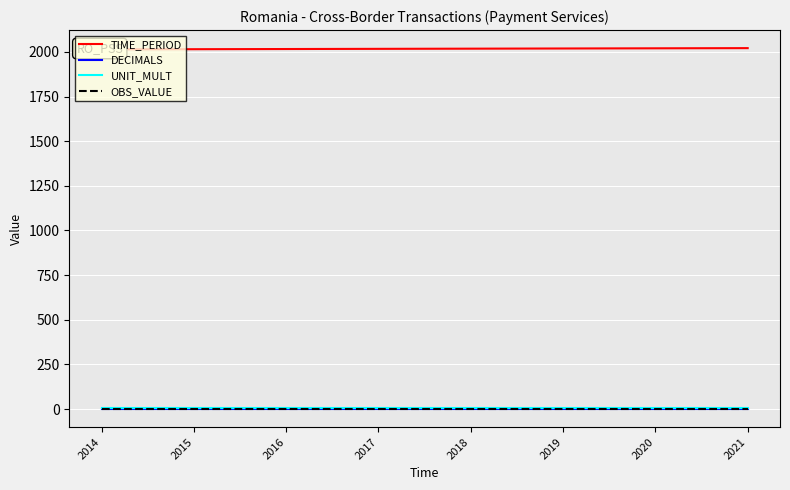

Count the number of data series in this chart.

4